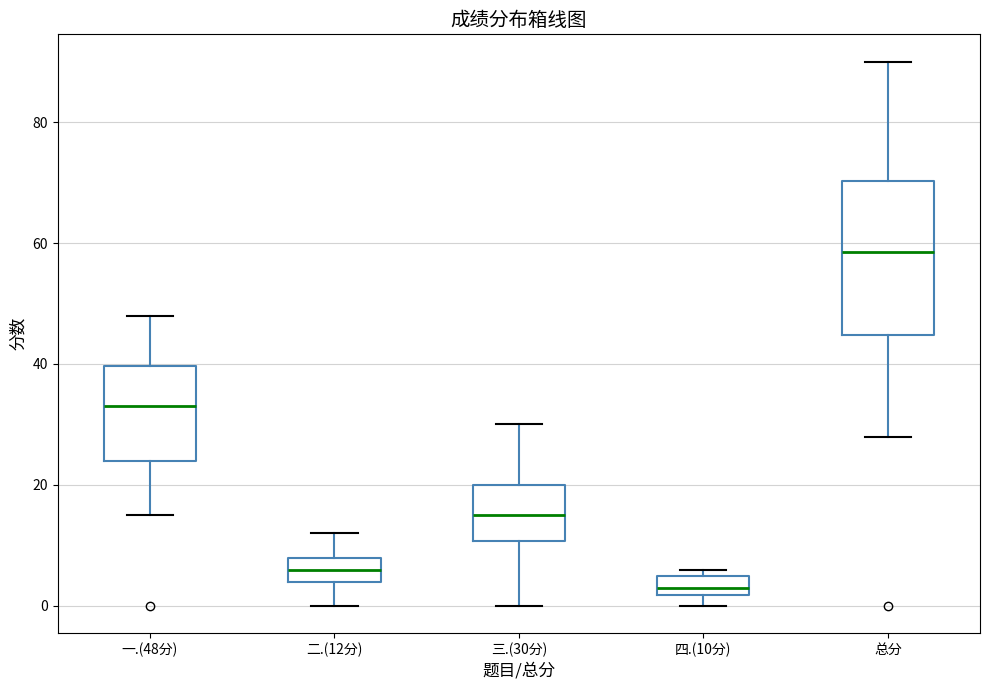

Which box is the tallest, from its lower edge to its upper edge?

总分